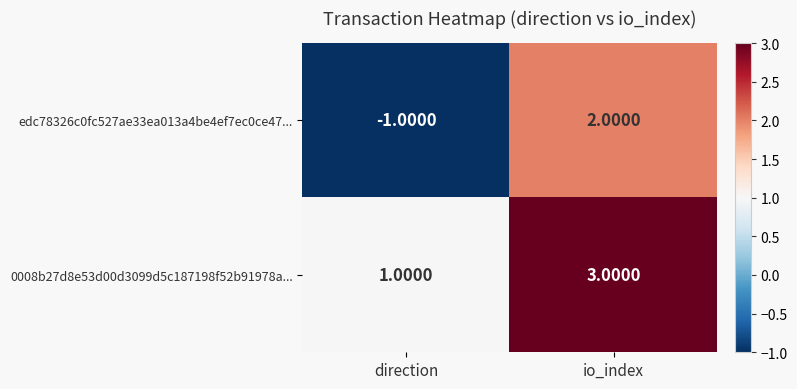

At which category does the chart reach its minimum across all series?

direction